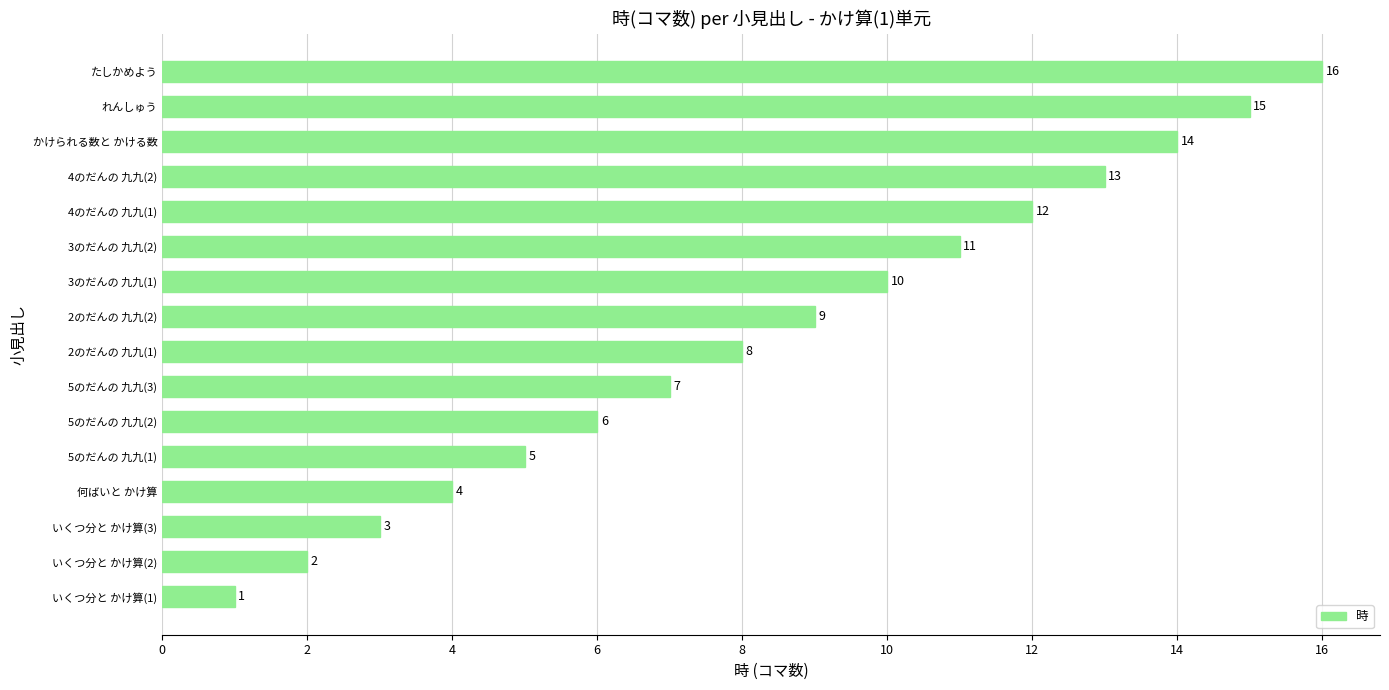

What is the smallest value displayed?

1